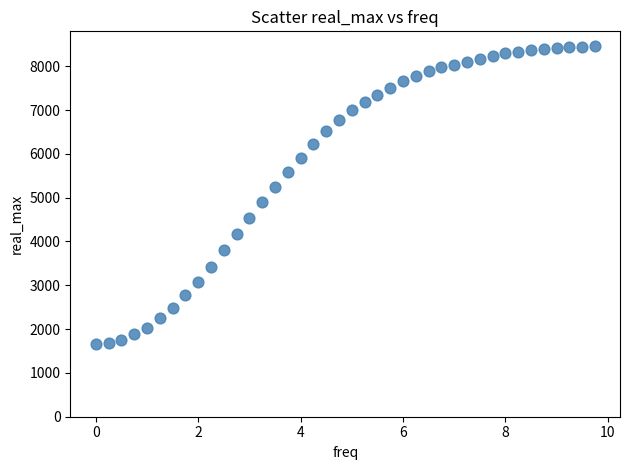

What is the range of X values (max minus min)?

9.8